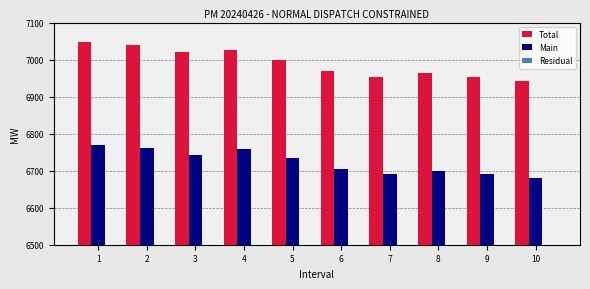

What is the value of the Residual bar at the 10th from the left?

262.4